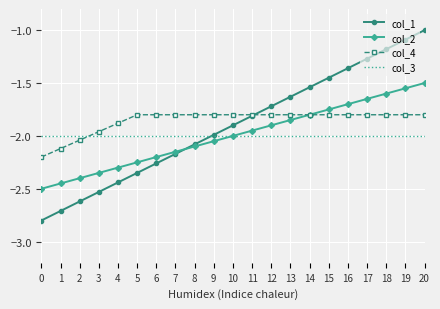

What is the highest value of the col_1 series?

-1.0